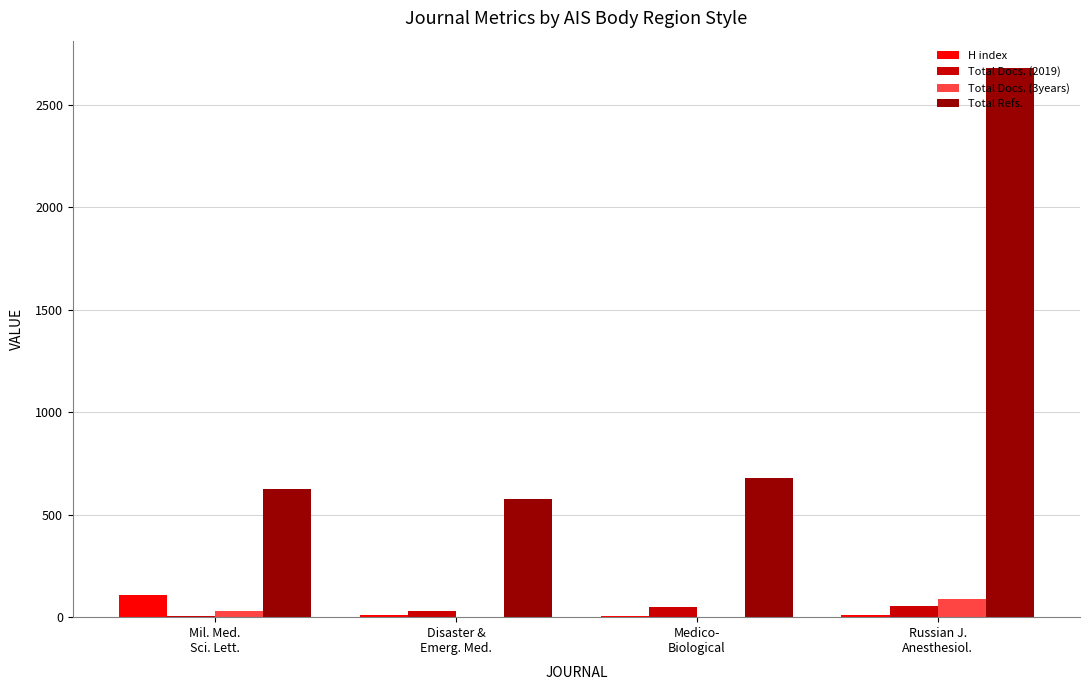

What is the approximate value of Total Docs. (3years) at Russian J.
Anesthesiol.?

91